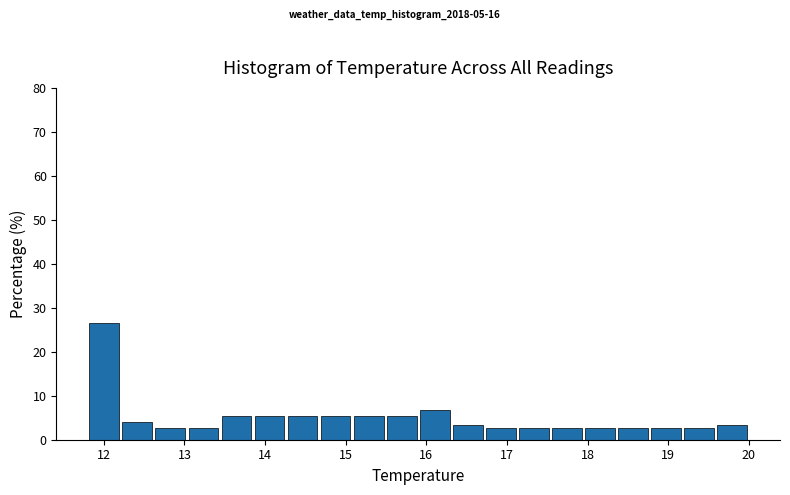

How tall is the bar that spans 17.13 to 17.54 on the x-axis? Neither the bar edges nor the heights are printed on the chart, so give them approximately, as read against the axes.

3